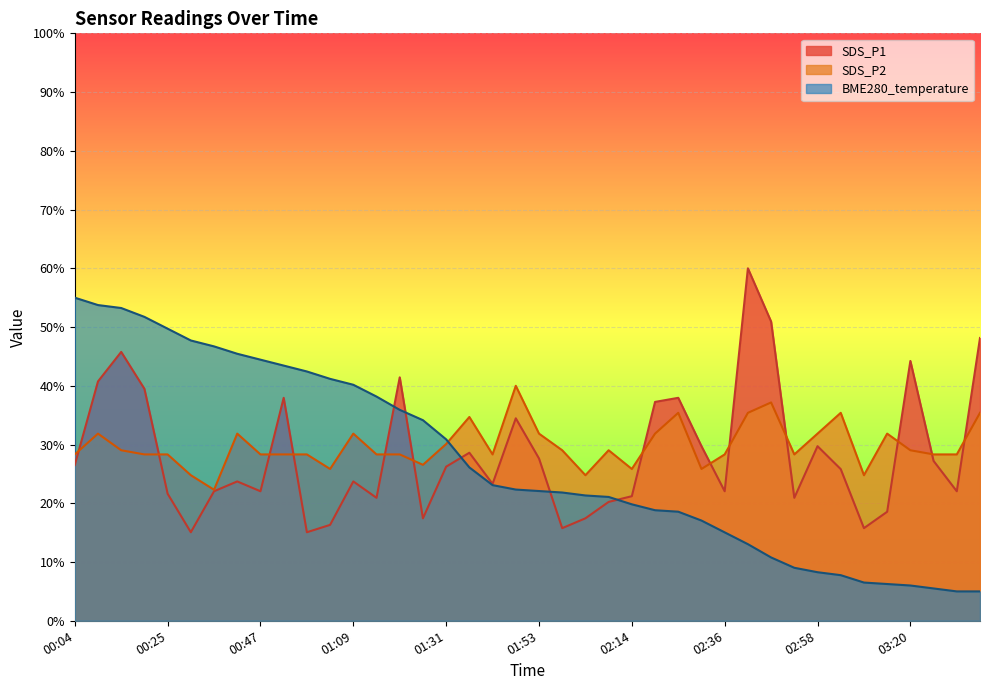

What is the difference between the maximum and minimum values in the SDS_P2 series?

17.7